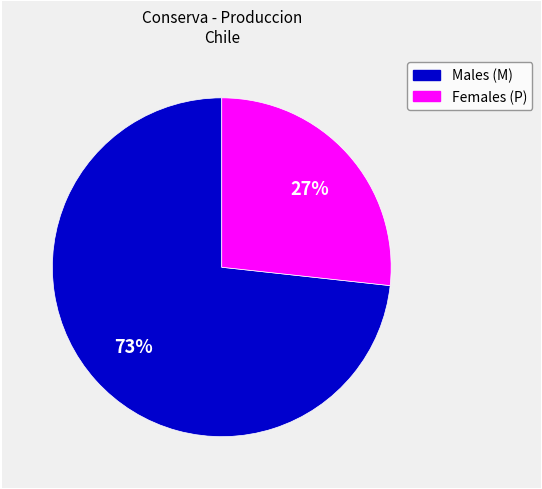

To the nearest percent, what is the average slice percentage?

50%